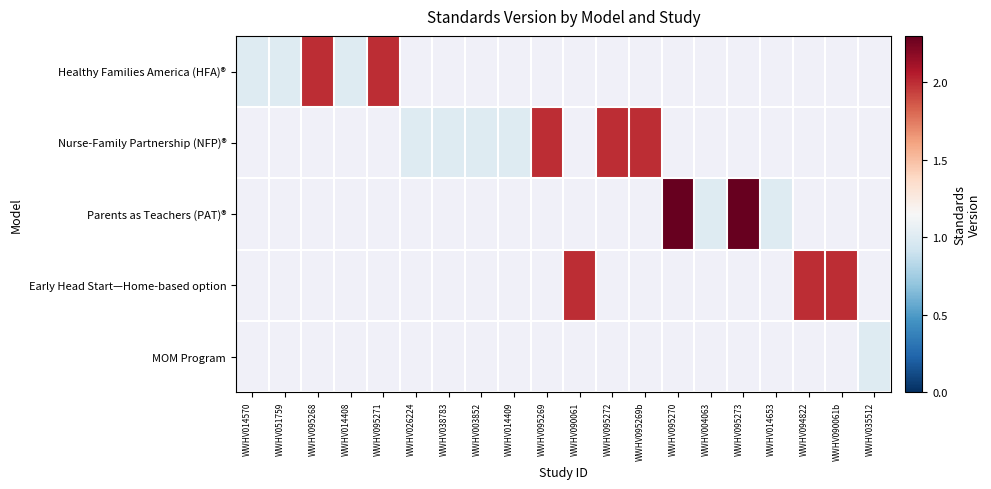

What is the maximum value shown in the chart?

2.3